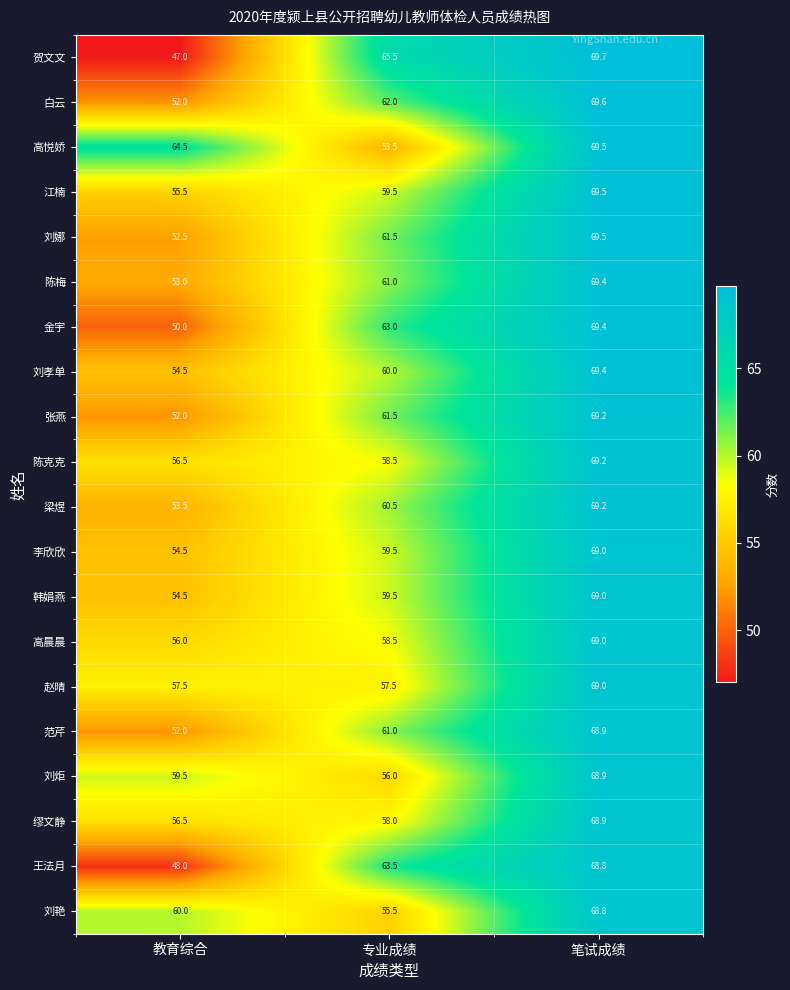

What is the maximum value shown in the chart?

69.7